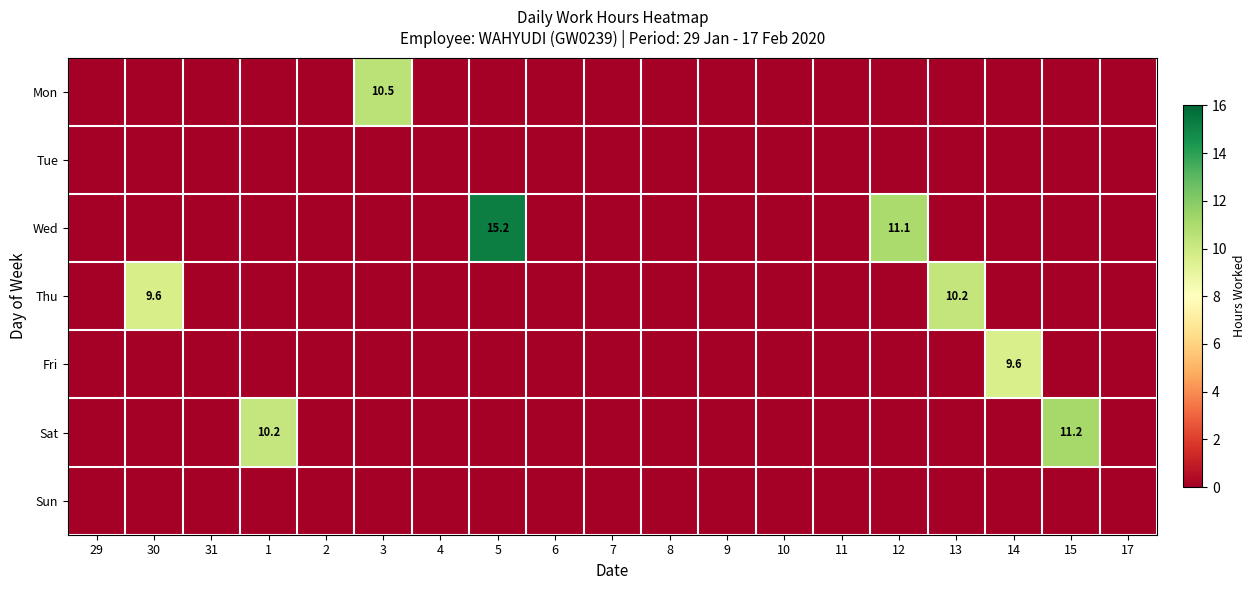

True or false: Wed has a value of 0.0 at 4.

True